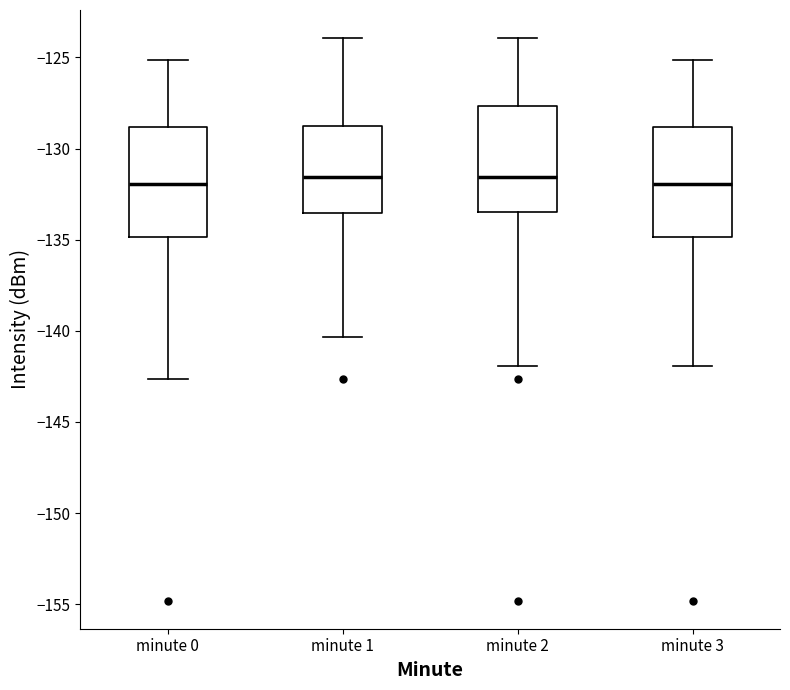

Reading left to right, transcribe this box plot: for each box, give where its median line is, the range the box spans, and where its two whiskers end, as read against the y-axis. The values are not printed on the chart, so give them approximately, as read against the axis.

minute 0: median -132.0, box -135.0 to -129.0, whiskers -142.5 to -125.0
minute 1: median -131.5, box -133.5 to -129.0, whiskers -140.5 to -124.0
minute 2: median -131.5, box -133.5 to -127.5, whiskers -142.0 to -124.0
minute 3: median -132.0, box -135.0 to -129.0, whiskers -142.0 to -125.0